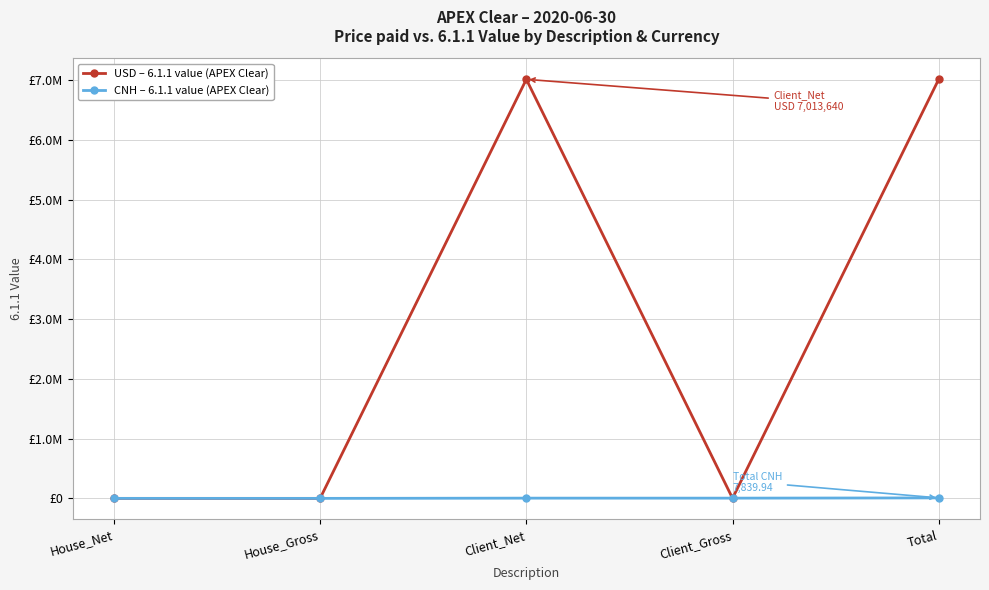

What are all the series names shown in the legend?

USD – 6.1.1 value (APEX Clear), CNH – 6.1.1 value (APEX Clear)